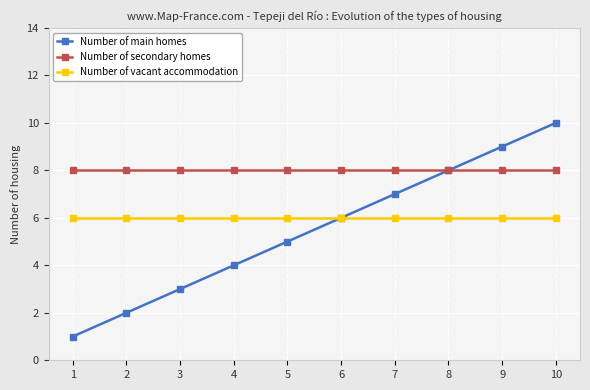

What is the total value across all series at 5?

19